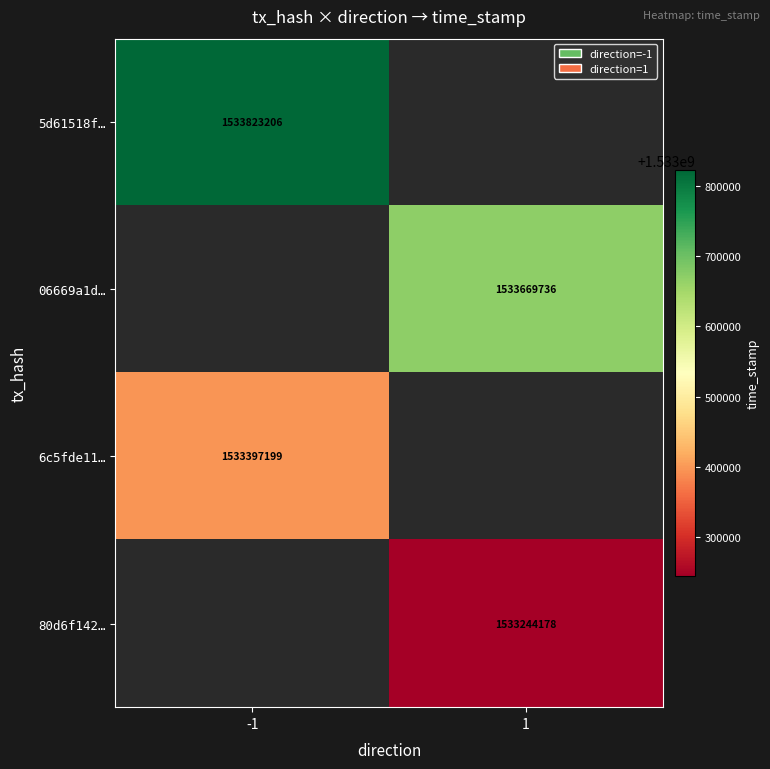

Is the value of 6c5fde11… at -1 greater than the value of 06669a1d… at 1?

No